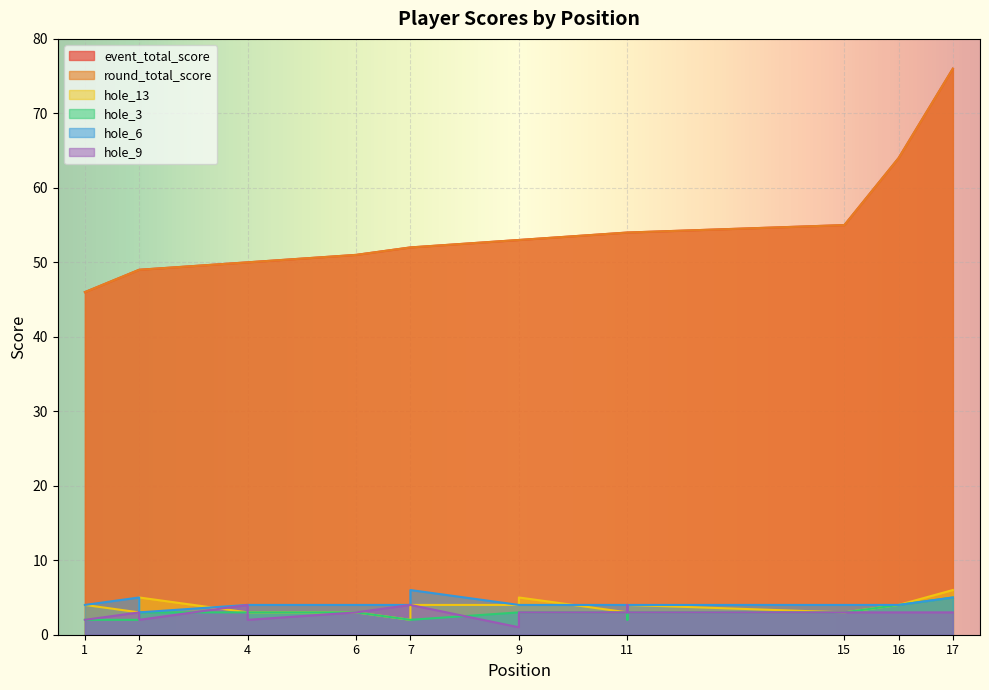

At which label does event_total_score reach its peak?

17